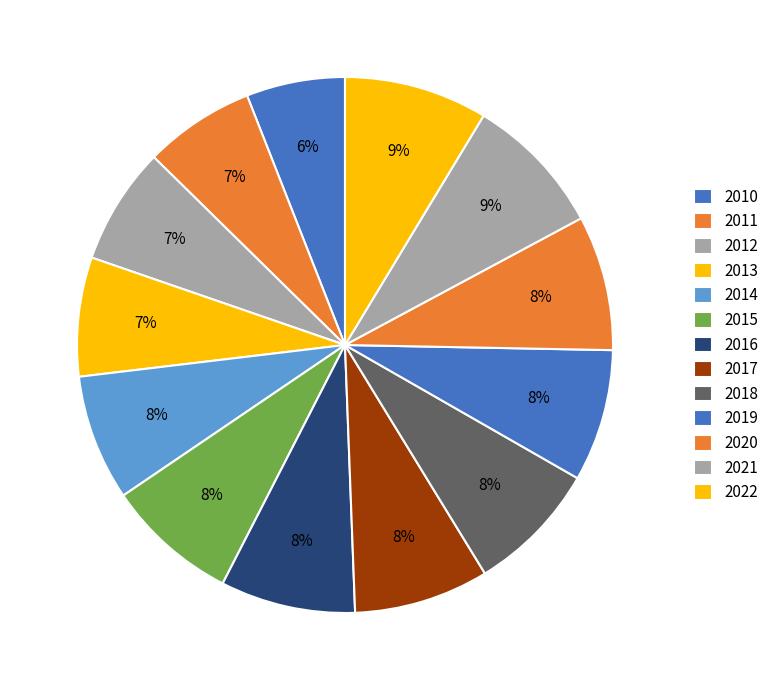

Is 2014 the majority of the pie?

No